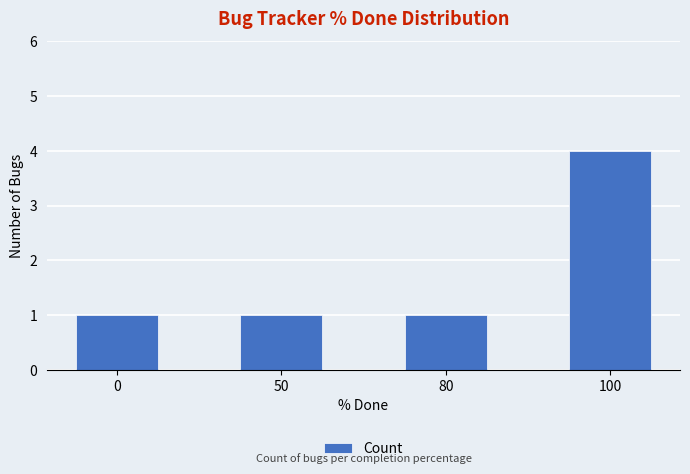

How many series are shown in this chart?

1